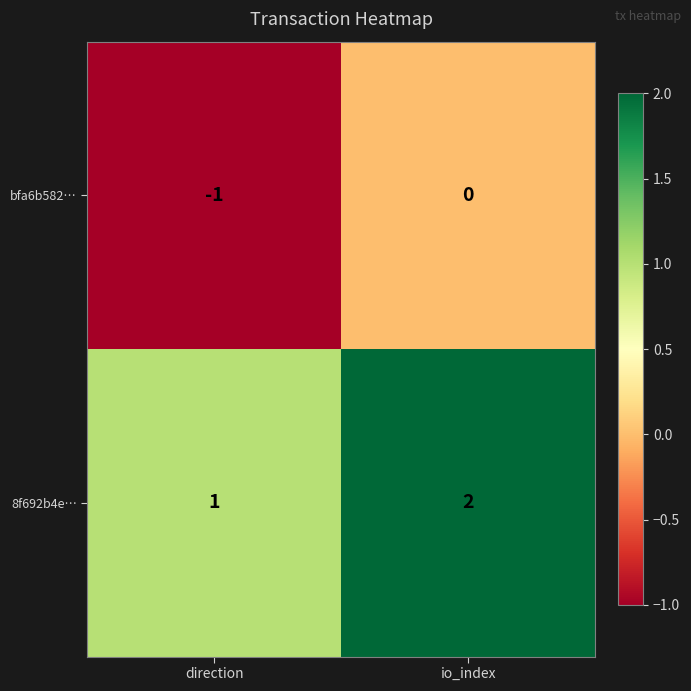

Which category has the highest value across all series?

io_index